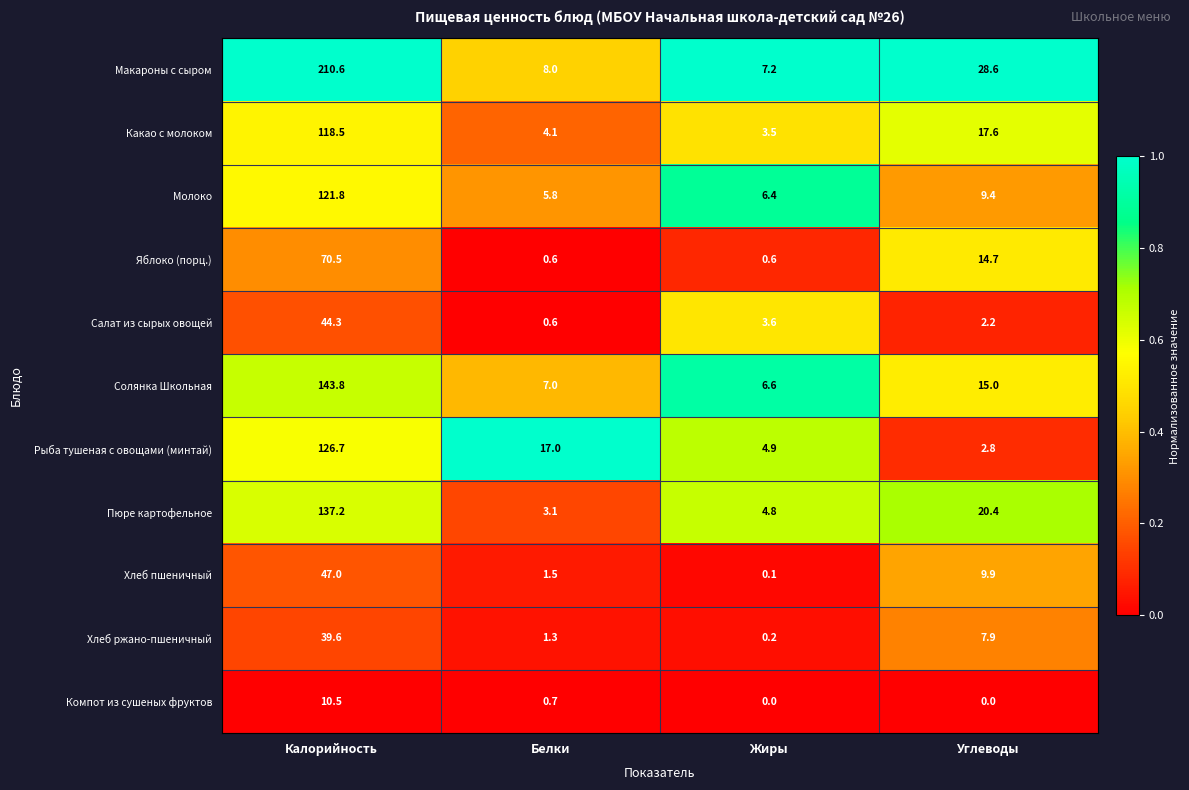

What is the maximum value shown in the chart?

210.6